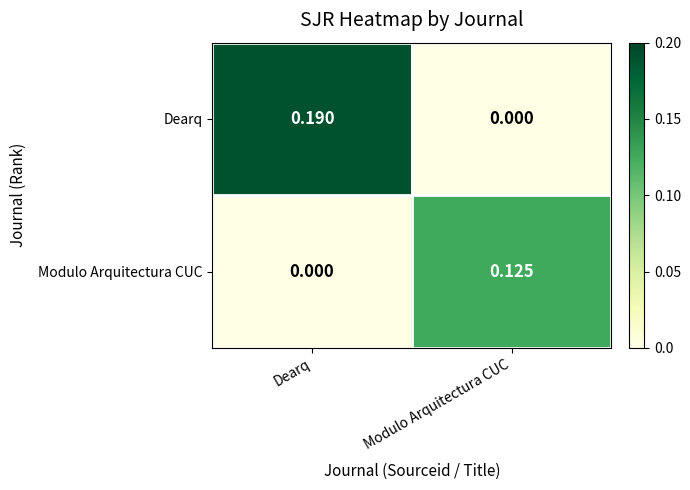

At Dearq, list the series in order from smallest to largest.

Modulo Arquitectura CUC, Dearq